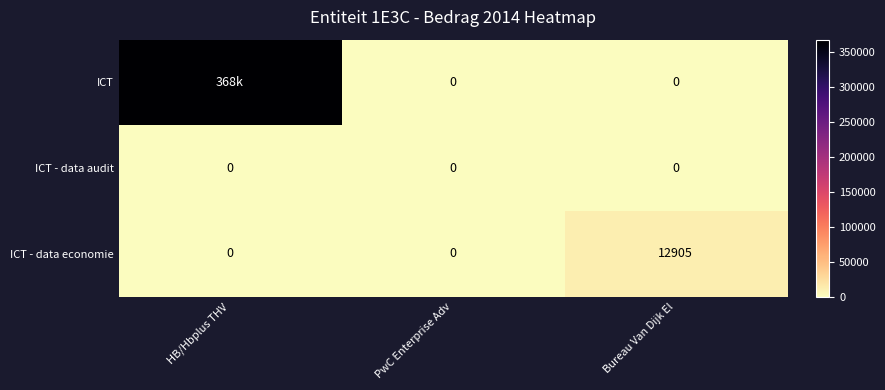

Is the value of ICT at Bureau Van Dijk El greater than the value of ICT - data economie at Bureau Van Dijk El?

No